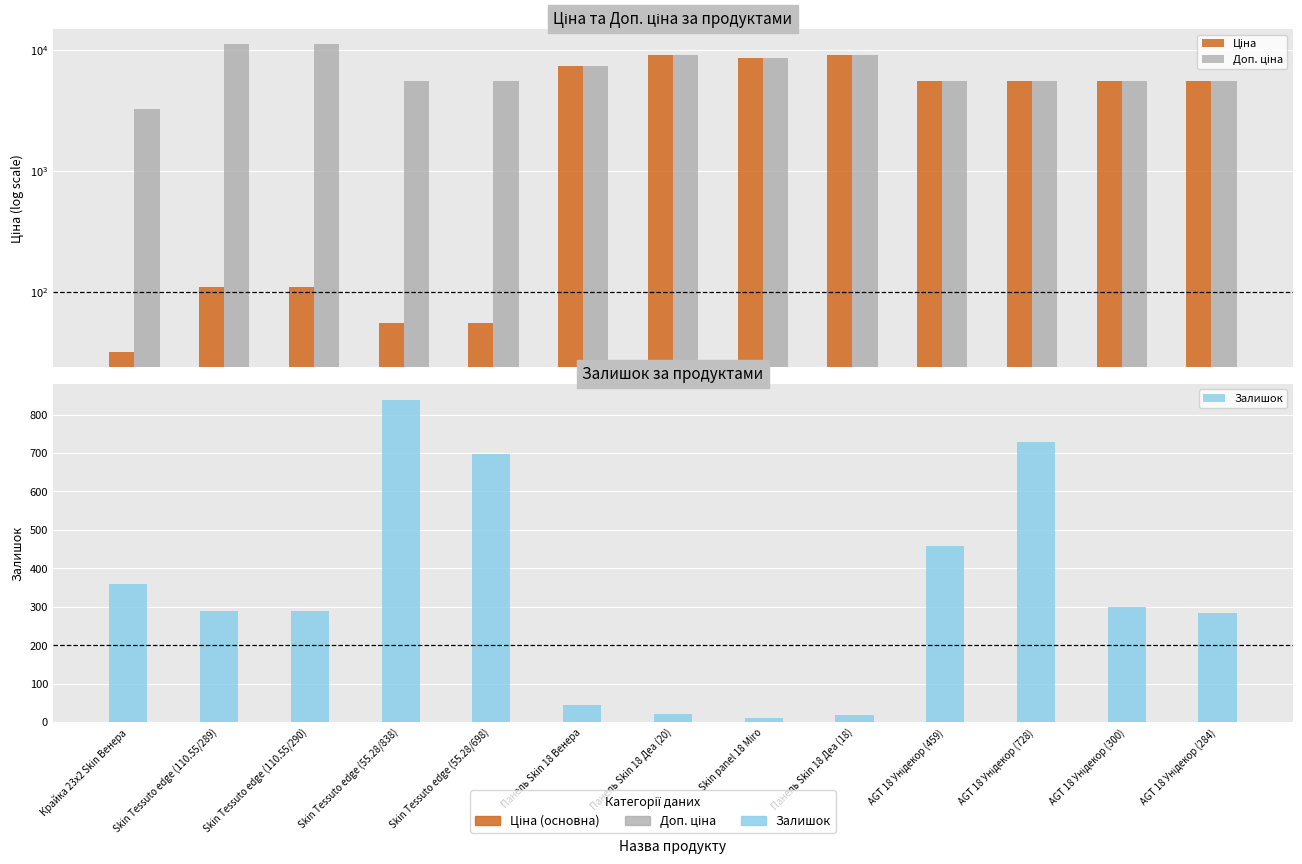

What is the label of the 1st bar from the right?

AGT 18 Унідекор (284)